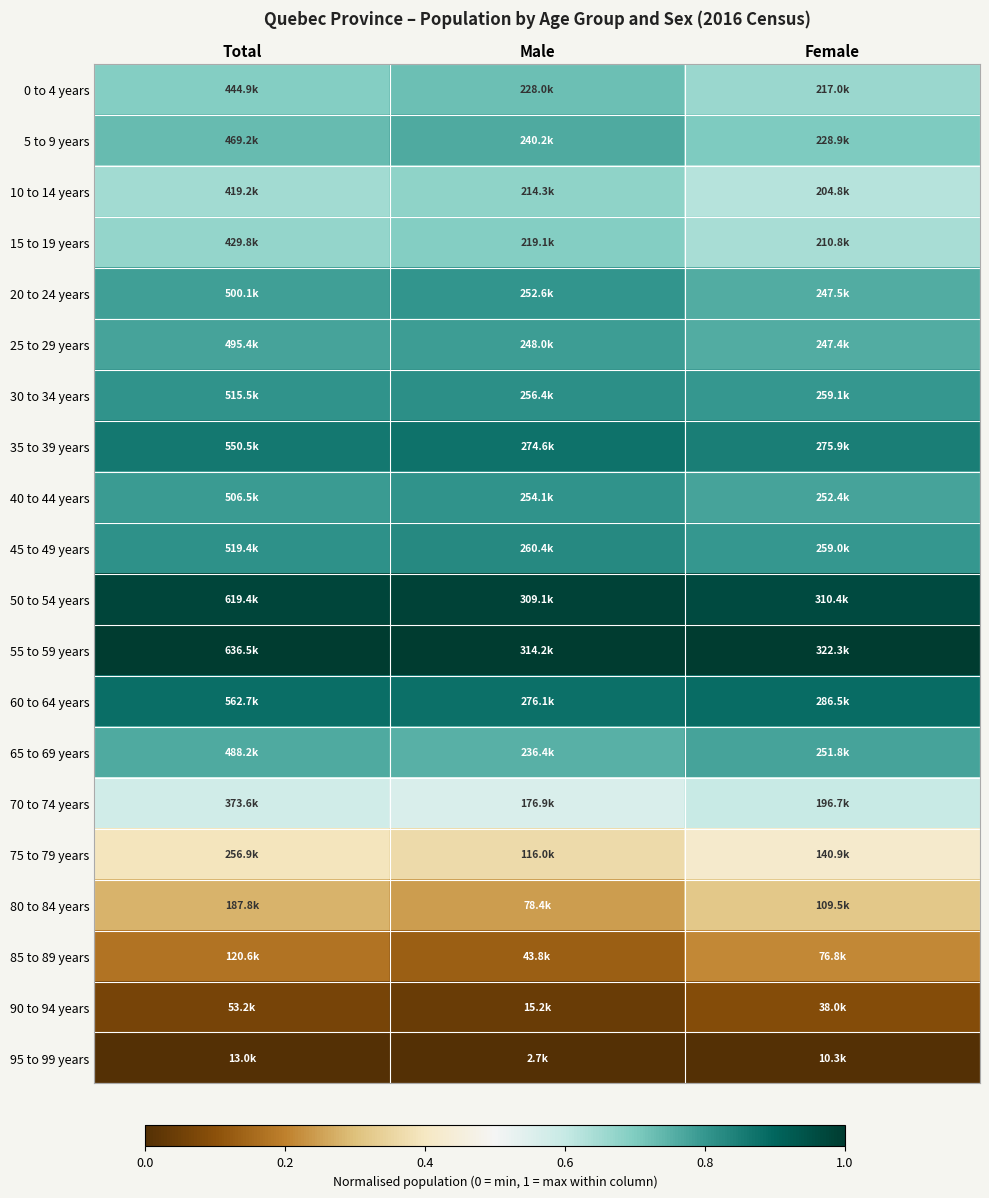

Which category has the highest value across all series?

Total